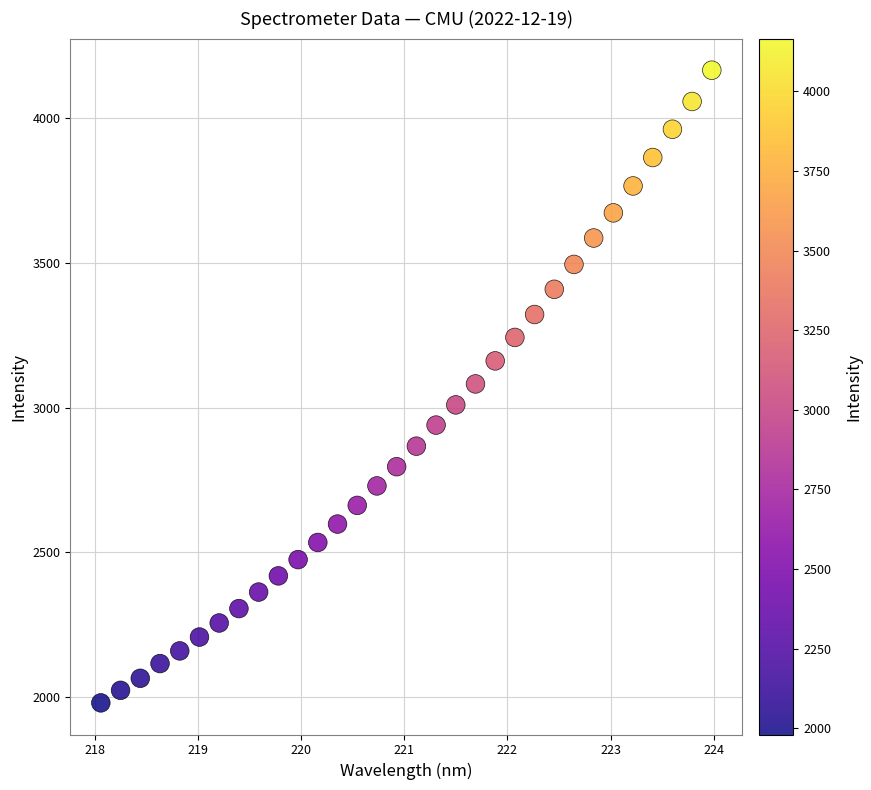

What is the range of X values (max minus min)?

5.9